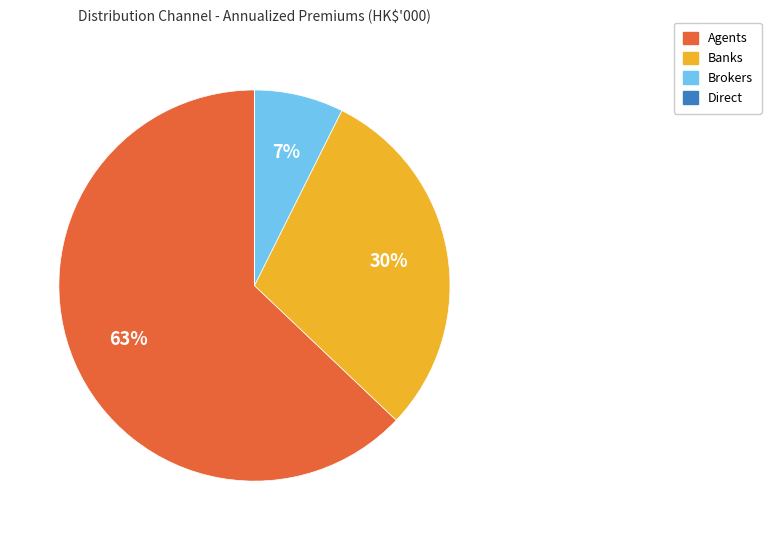

To the nearest percent, what is the difference between the largest and smallest slice percentages?

63%